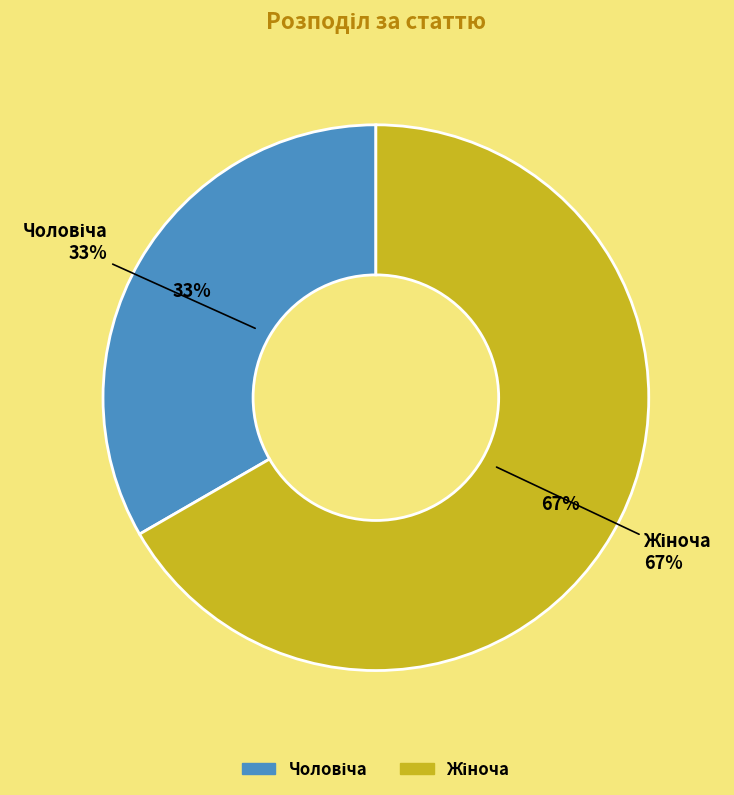

Rank the categories by value from lowest to highest.

Чоловіча, Жіноча